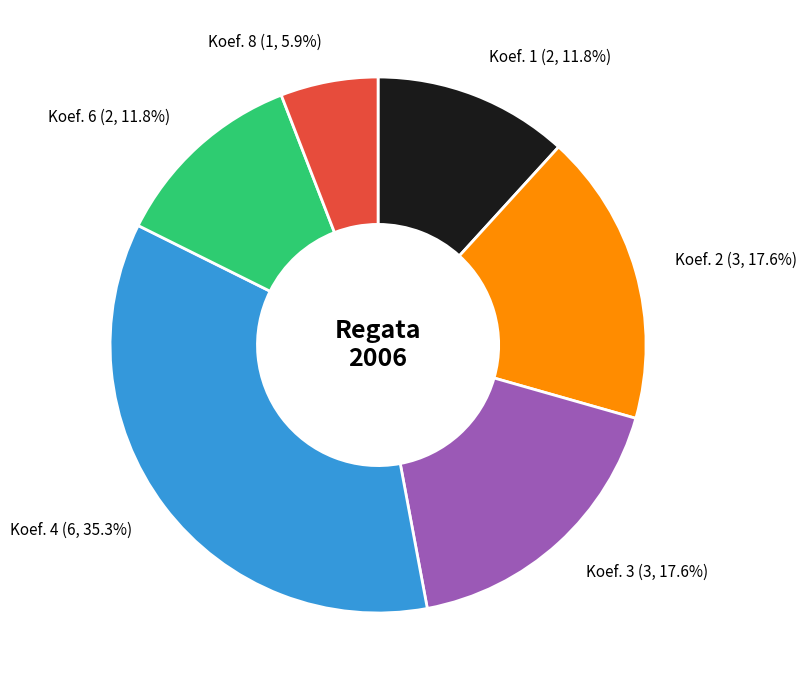

What percentage is NOT represented by Koef. 8 (1, 5.9%)?

94.1%